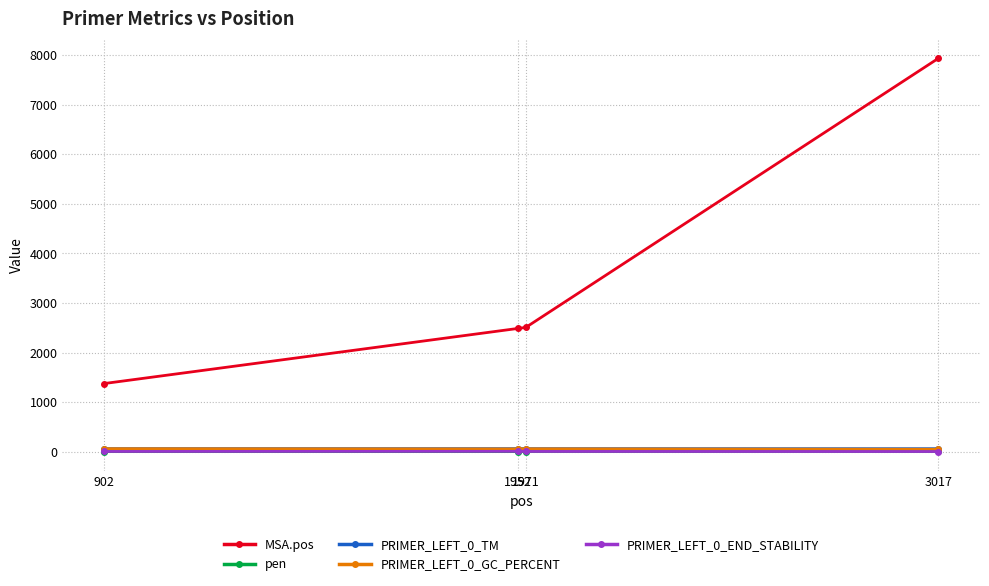

True or false: PRIMER_LEFT_0_GC_PERCENT and pen intersect in this chart.

False